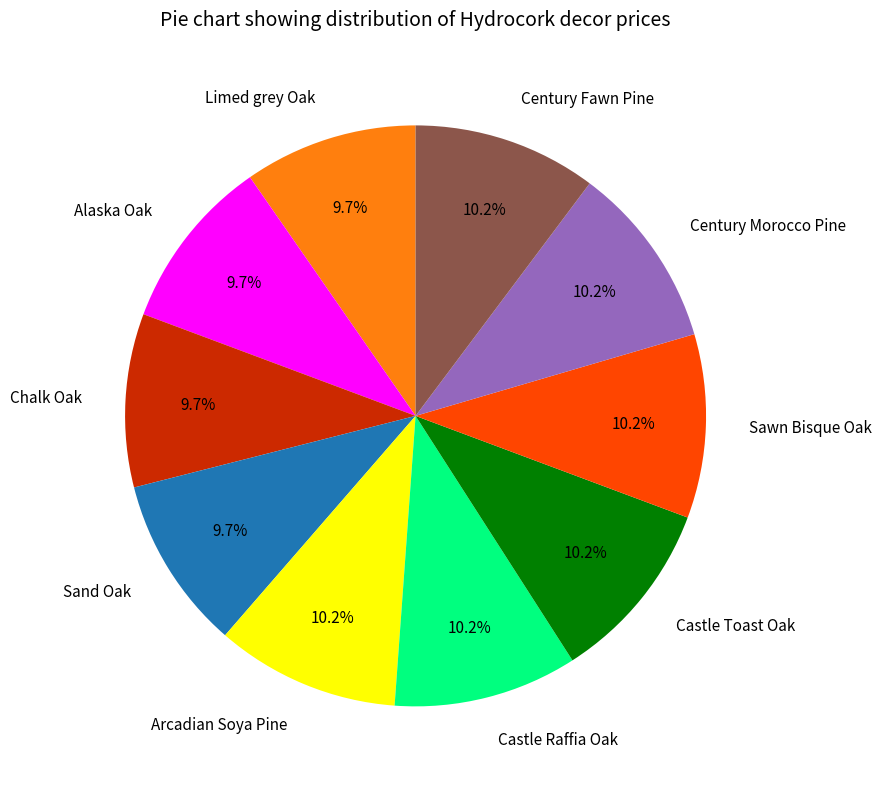

What percentage is the Sawn Bisque Oak slice, to the nearest percent?

10%